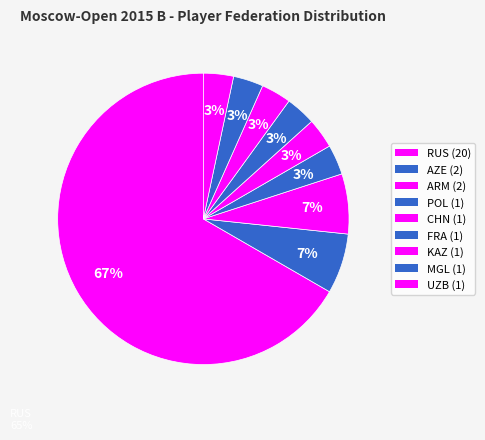

Is the sum of FRA and AZE greater than half?

No